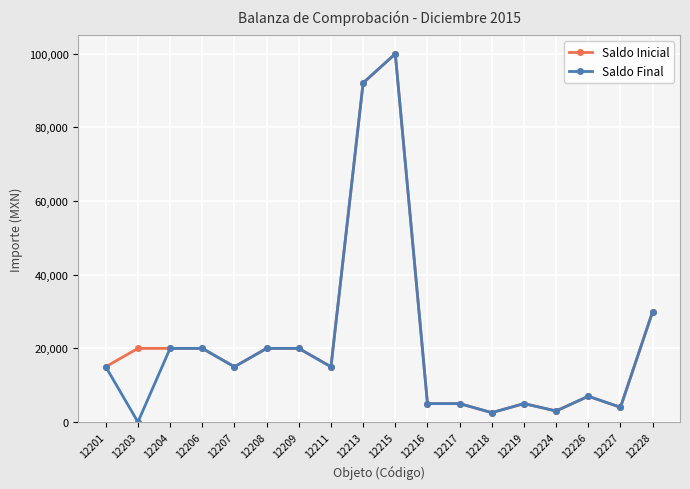

What is the difference between the maximum and second lowest values in the Saldo Inicial series?

97000.0